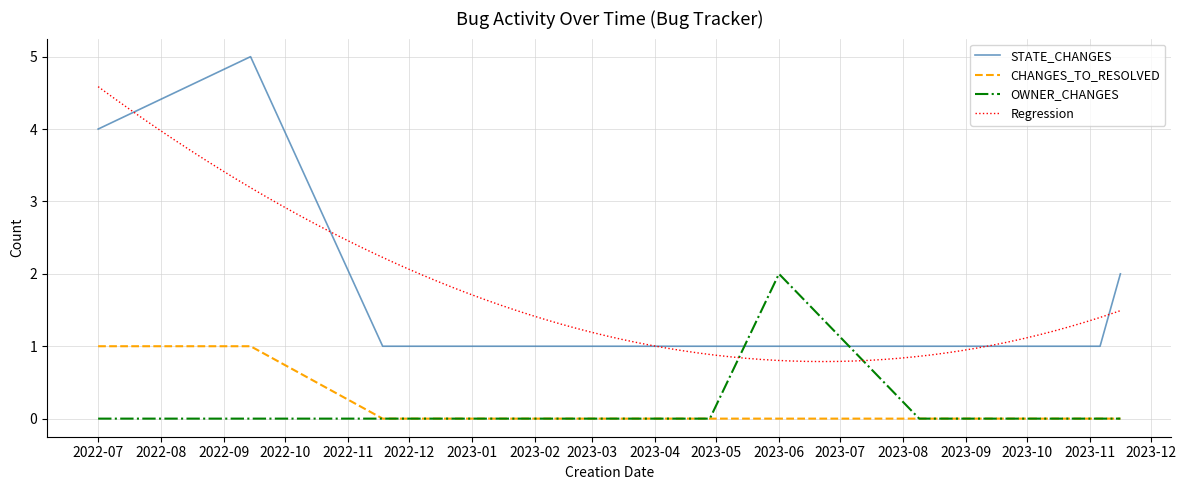

What is the label of the 5th point from the left?

2023-04-13